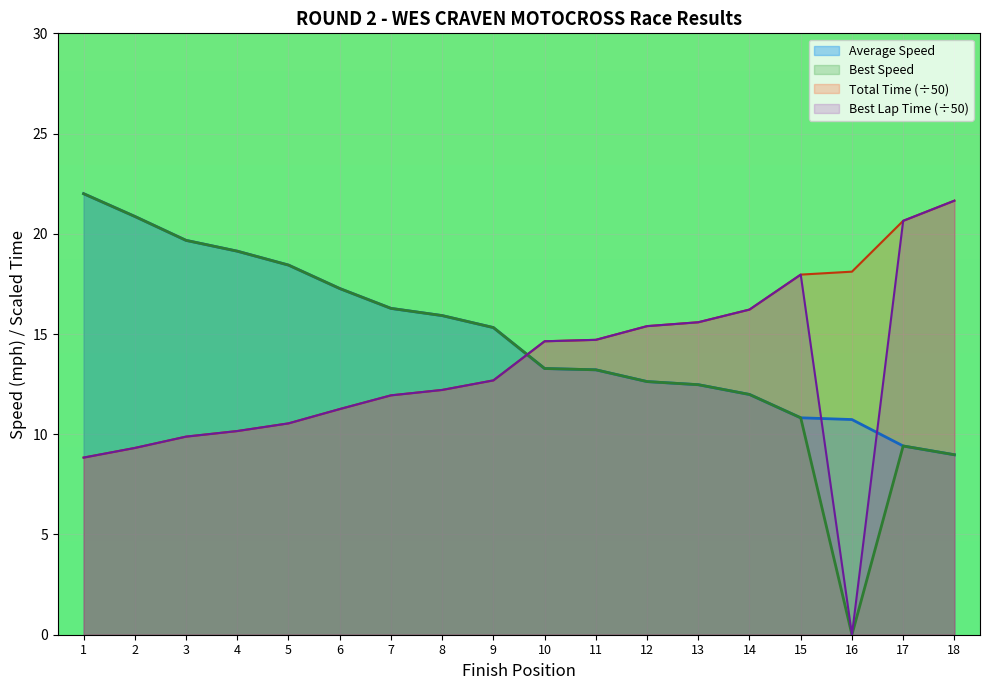

True or false: Average Speed has a value of 15.9 at 8.

True